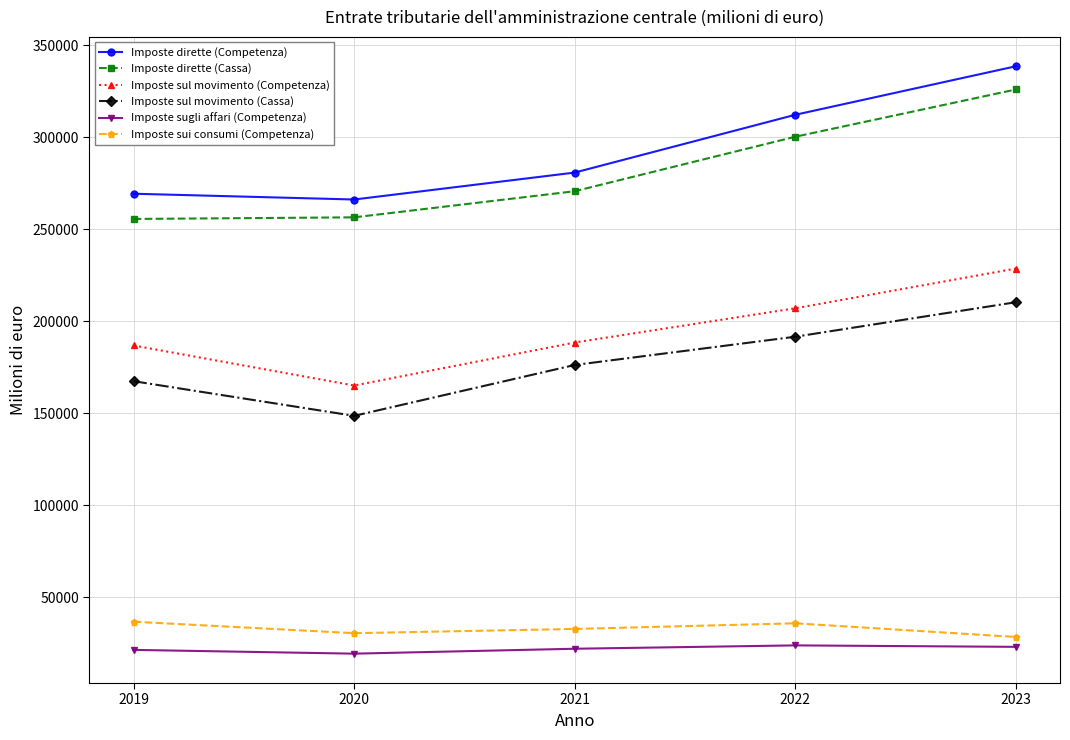

Where is the first local minimum for Imposte sul movimento (Competenza)?

2020